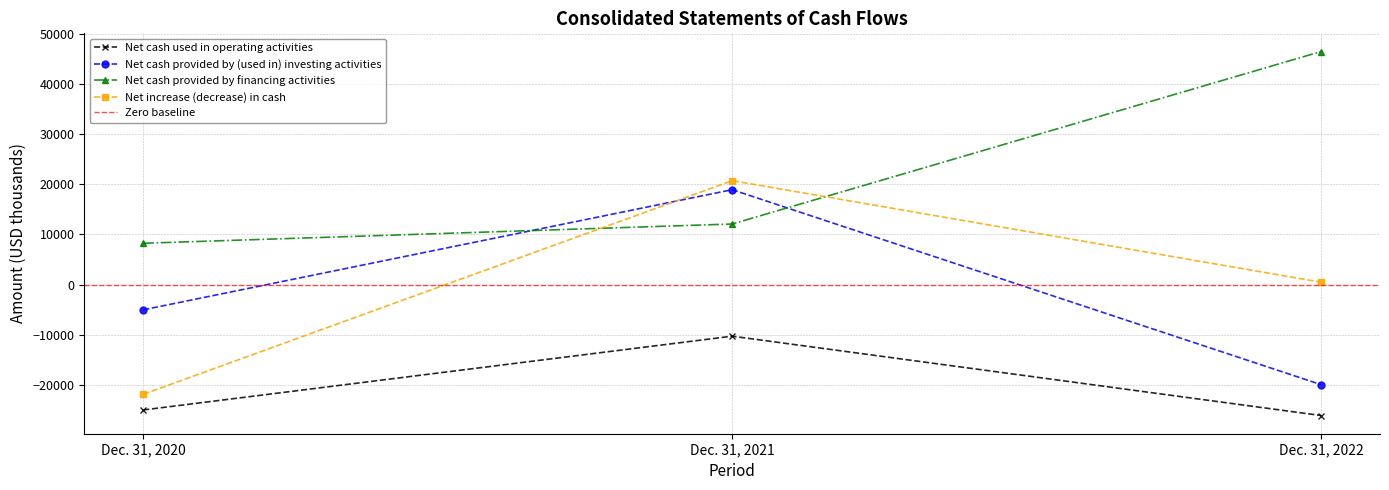

The Net cash provided by (used in) investing activities series shows 12195 at Dec. 31, 2021. True or false?

False